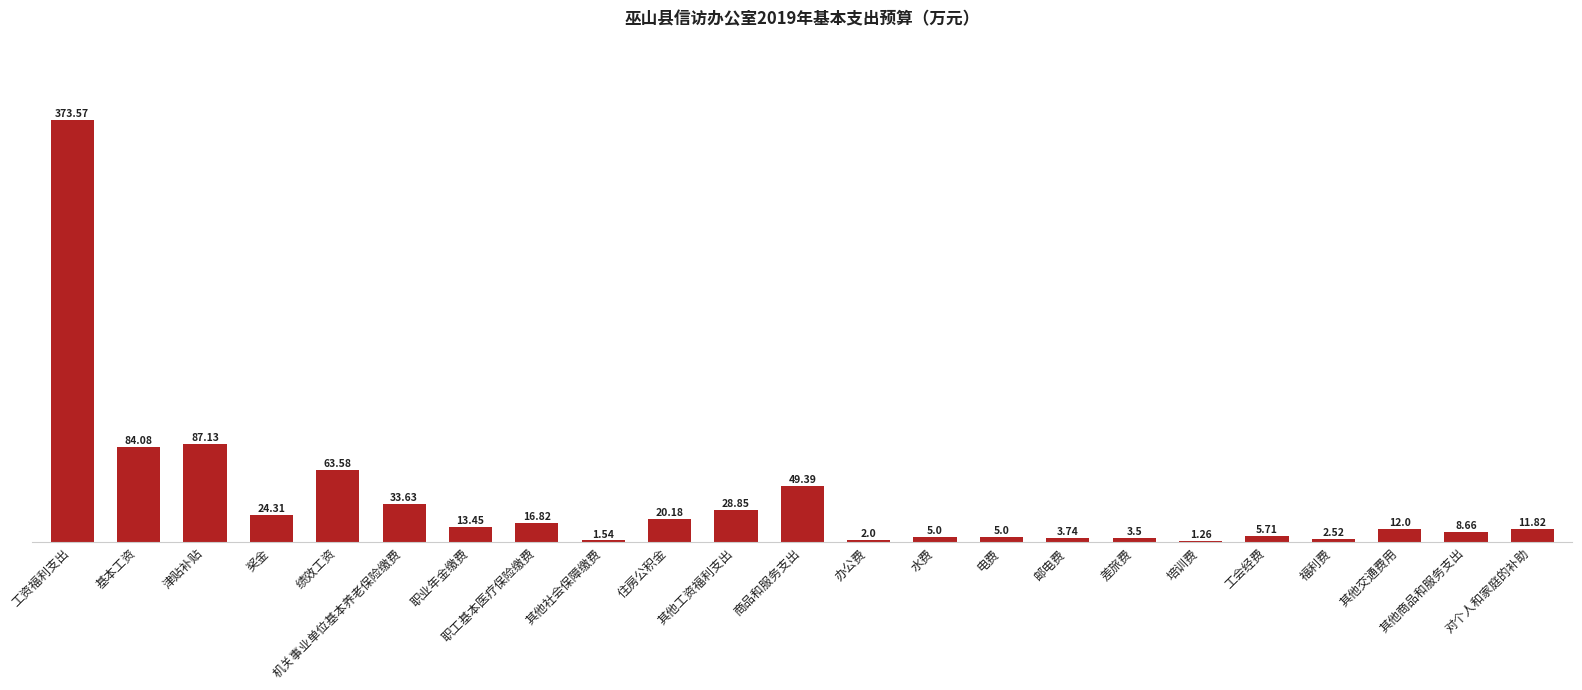

Approximately how many times larger is the value at 基本工资 compared to 其他社会保障缴费?

54.6